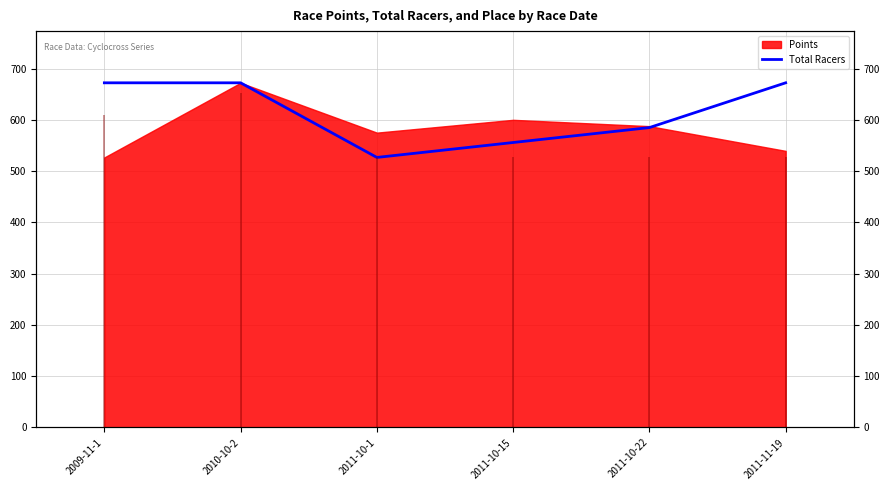

Is it true that the value at 2011-10-1 is 212.7?

False